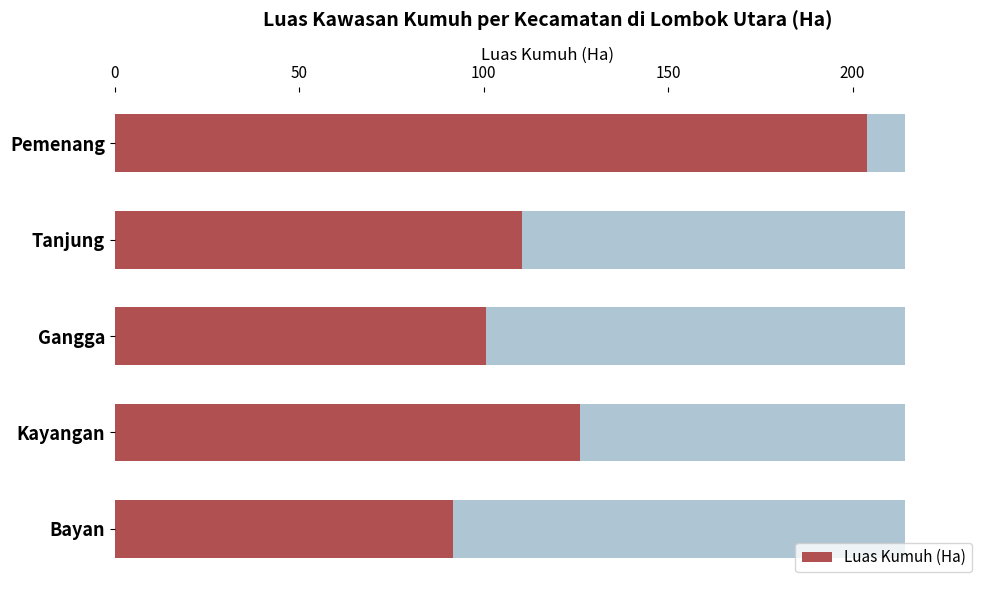

What is the difference between the values at Kayangan and Pemenang?

77.9